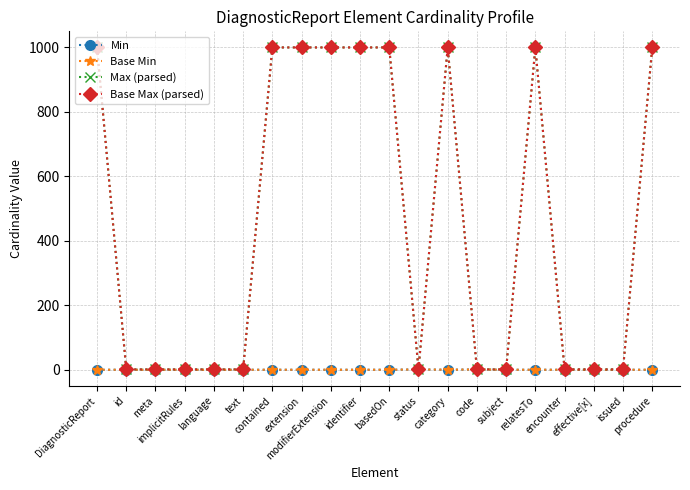

Does the chart have visible grid lines?

Yes